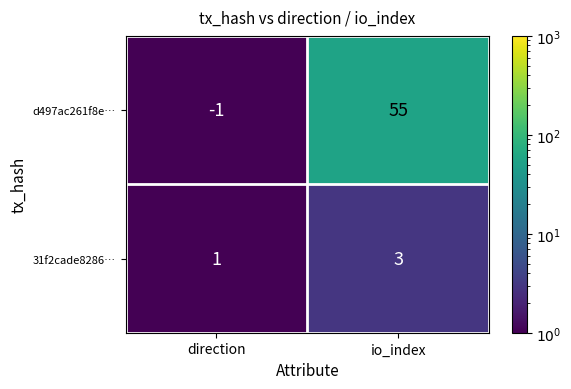

Reading left to right, list all the values displayed in this chart.

d497ac261f8e…: direction=-1	io_index=55
31f2cade8286…: direction=1	io_index=3